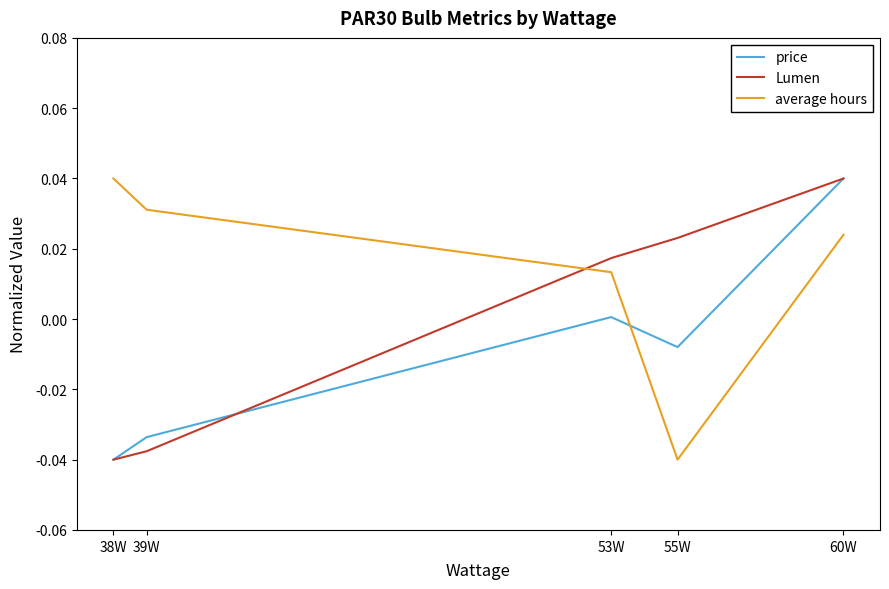

Which series changed the most between 39W and 55W?

average hours